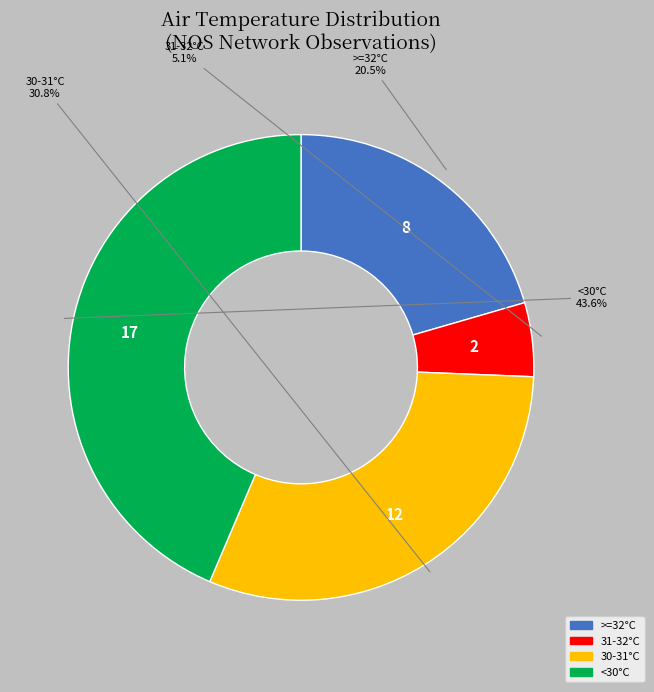

How many segments does this pie chart have?

4